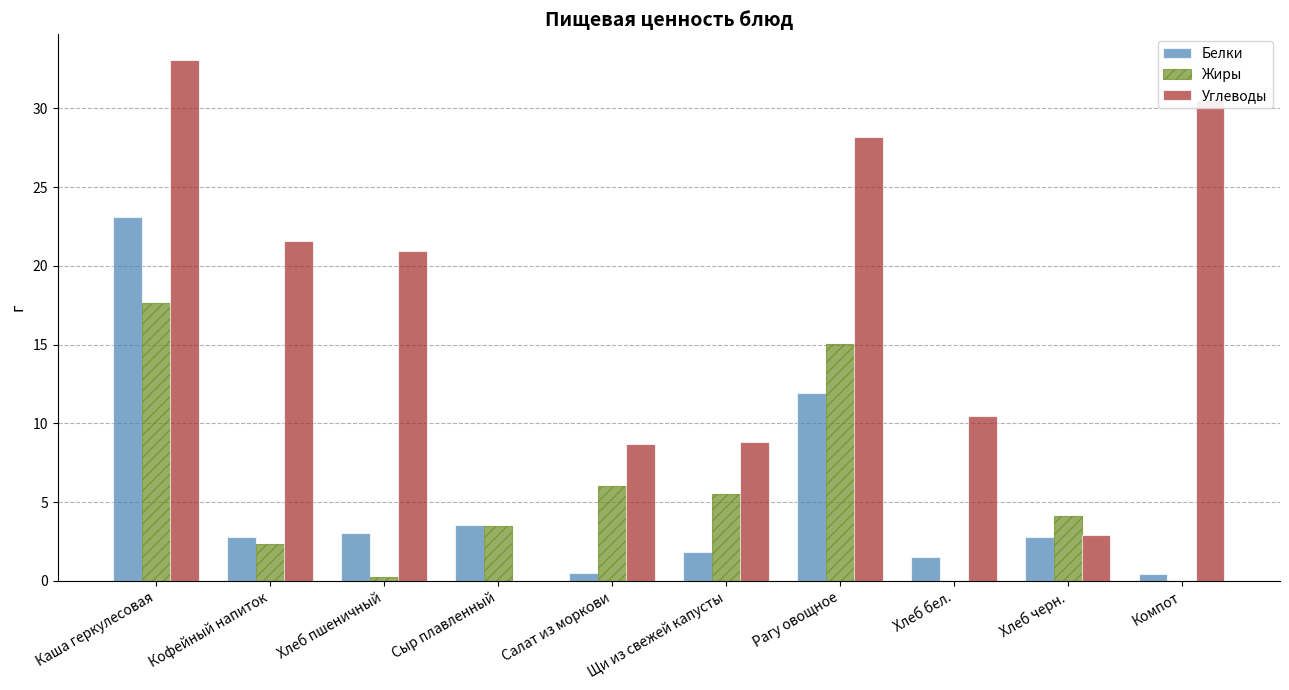

What is the sum of all Белки values?

51.5